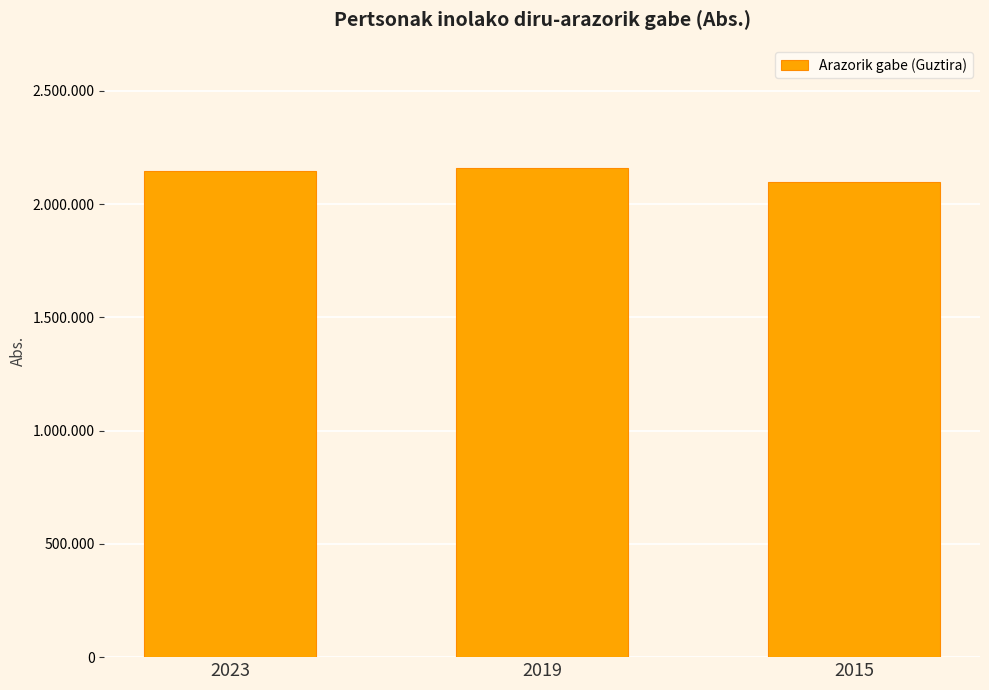

Does the chart contain any negative values?

No